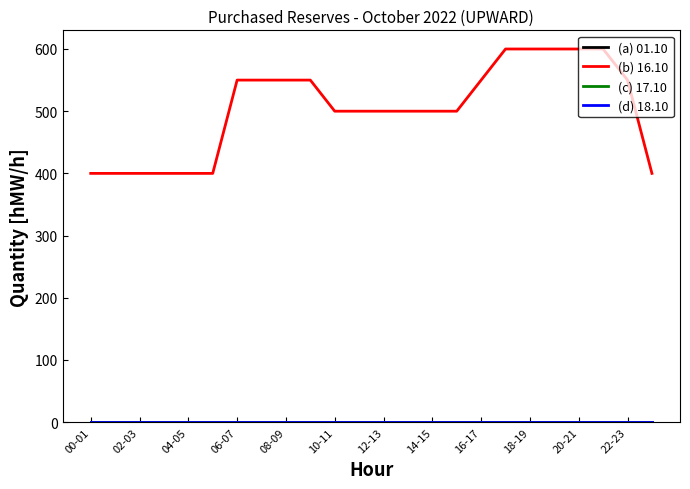

Does the chart have visible grid lines?

No